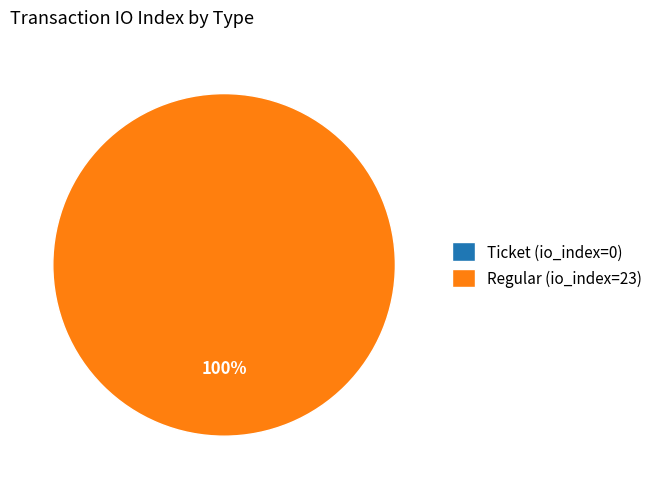

Rank the categories by value from lowest to highest.

Ticket (io_index=0), Regular (io_index=23)